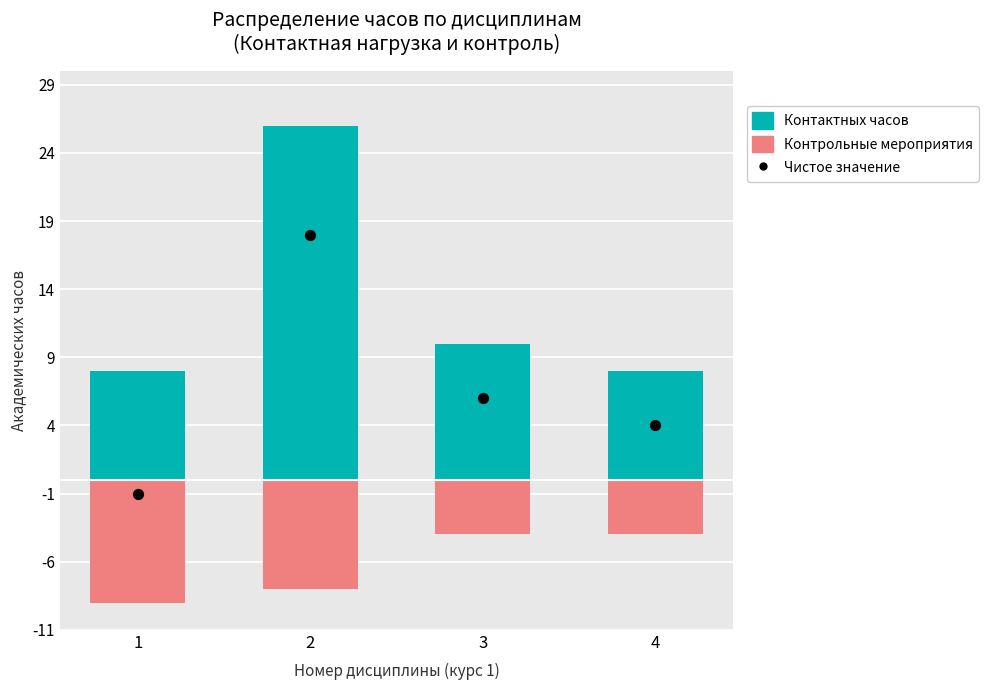

Which series contains the highest Y value?

Контактных часов (аудиторная нагрузка)